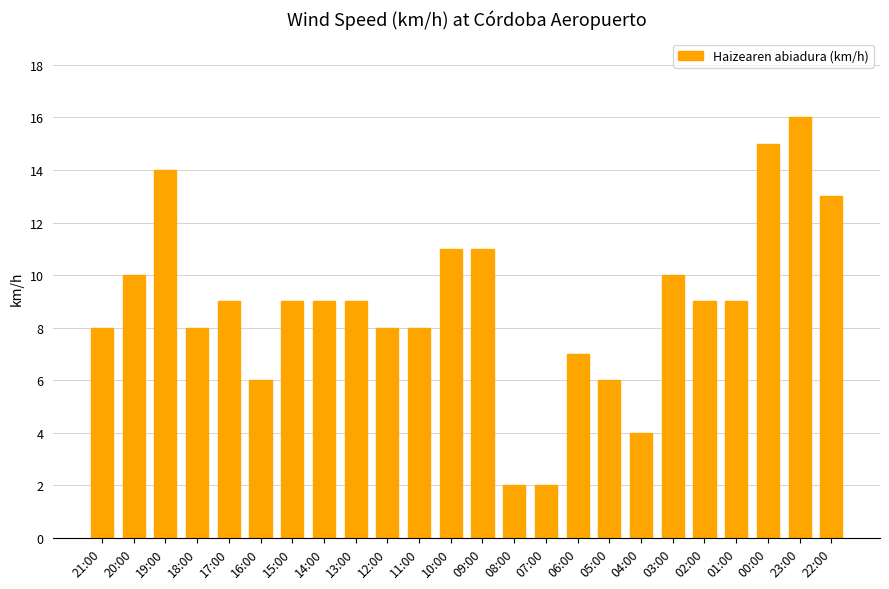

Read the value at 04:00.

4